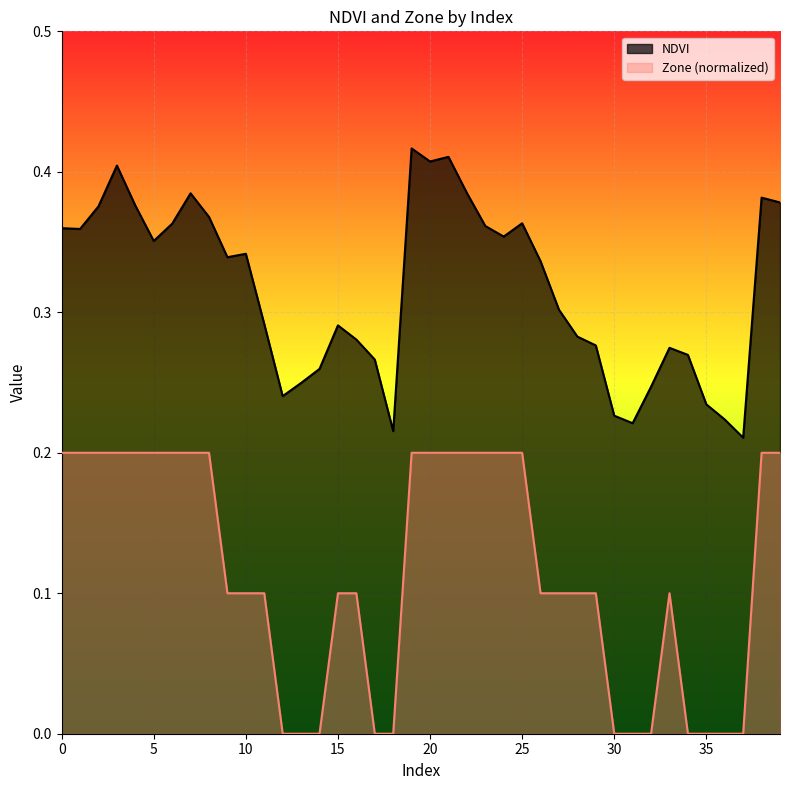

List the series in order of their overall mean, highest first.

NDVI, Zone (normalized)